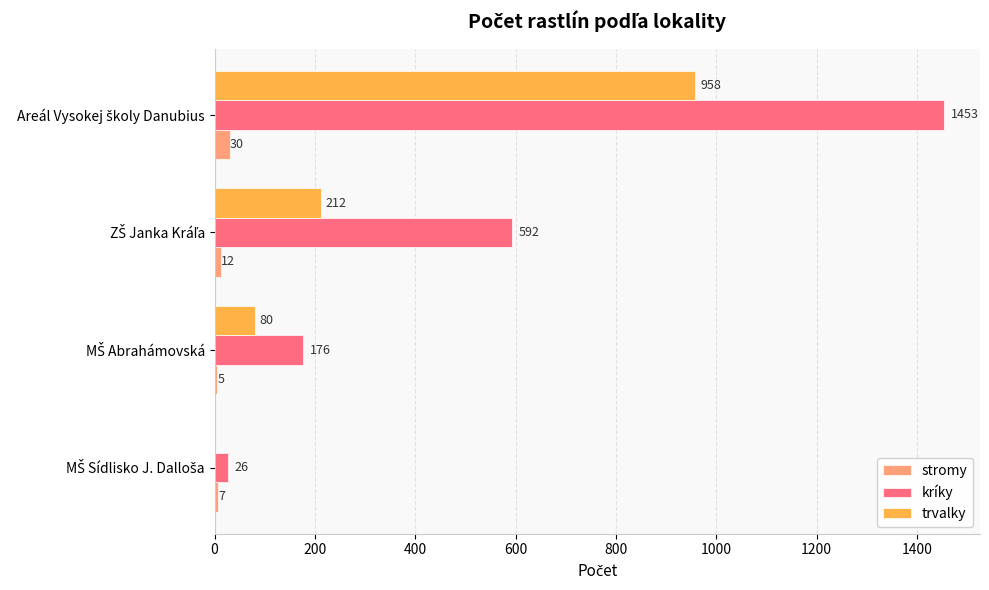

What is the highest value of the kríky series?

1453